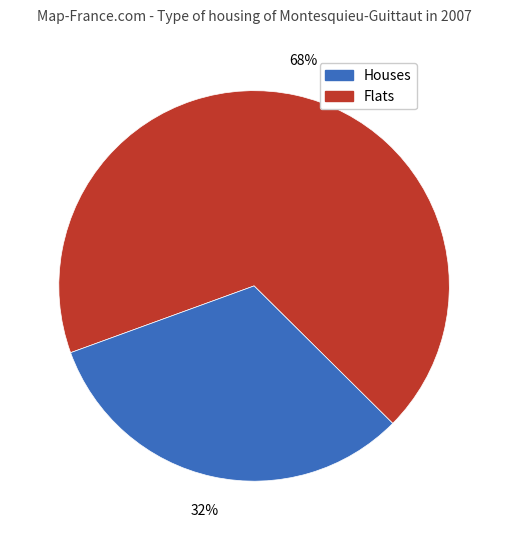

Is there any slice that represents more than half of the pie?

Yes